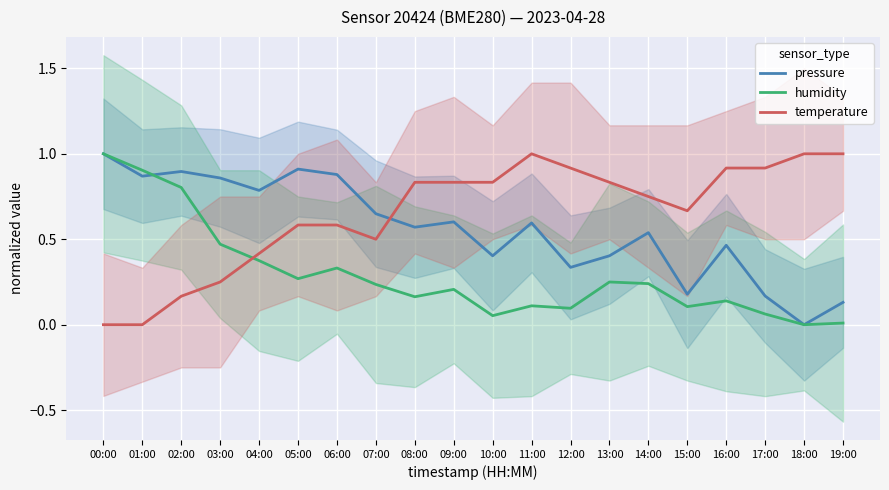

Is the value of humidity at 01:00 greater than the value of temperature at 04:00?

Yes